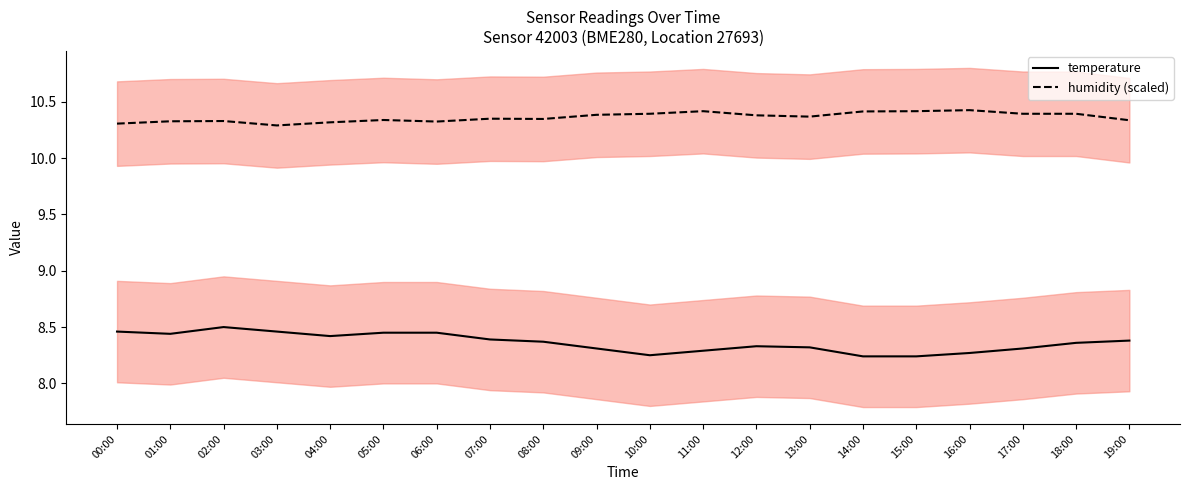

What are all the series names shown in the legend?

temperature, humidity (scaled)